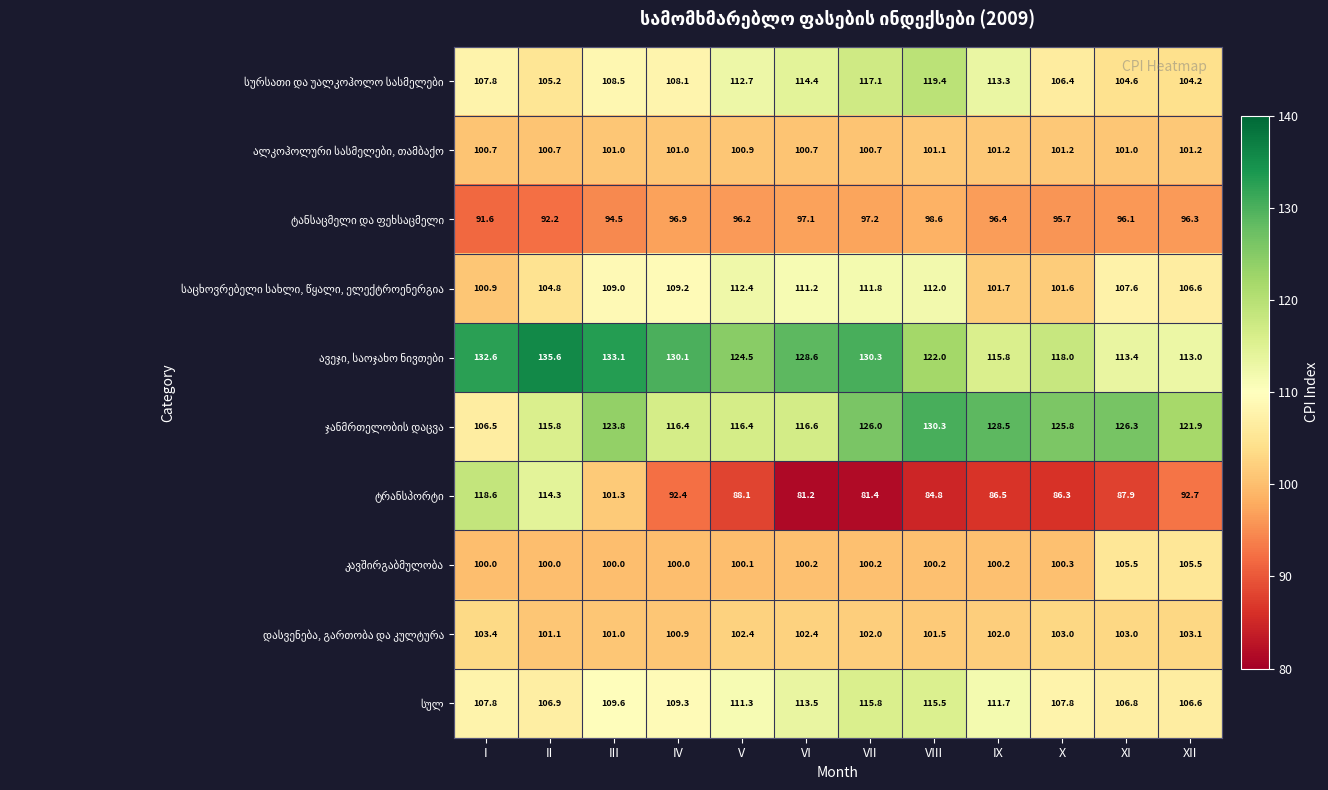

At how many categories does at least one series exceed 81?

12